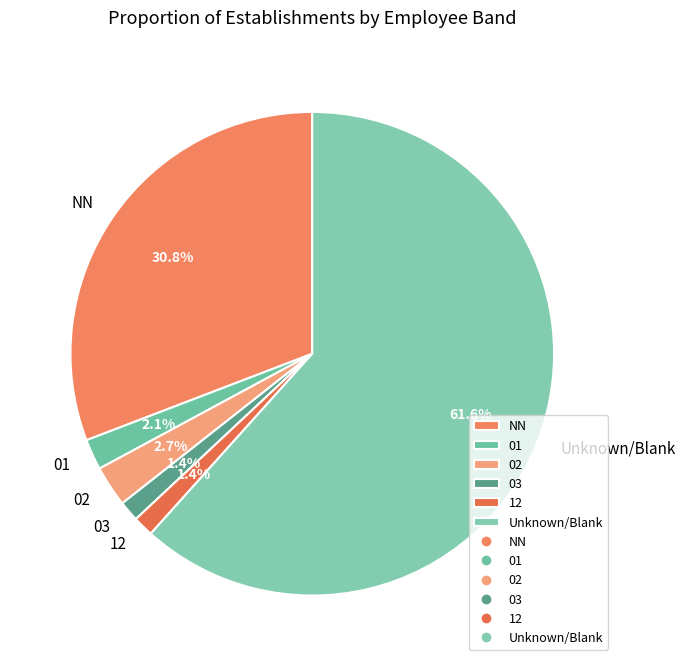

Combined, do 02 and Unknown/Blank account for over 50%?

Yes